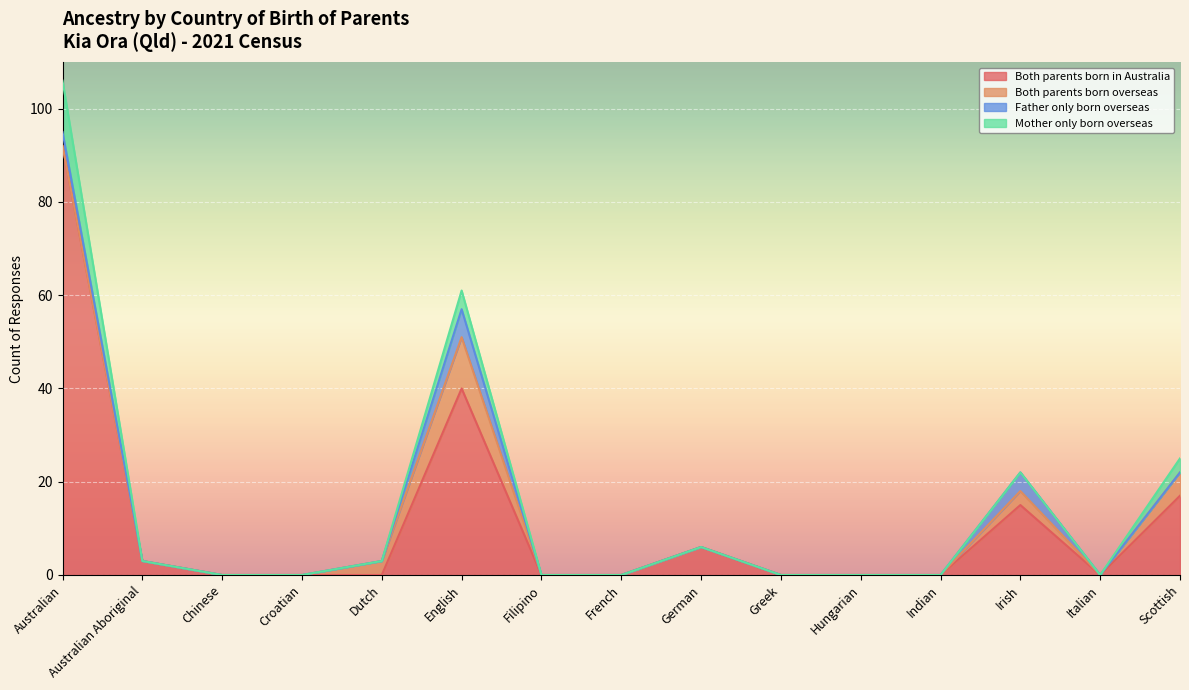

How many series are shown in this chart?

4